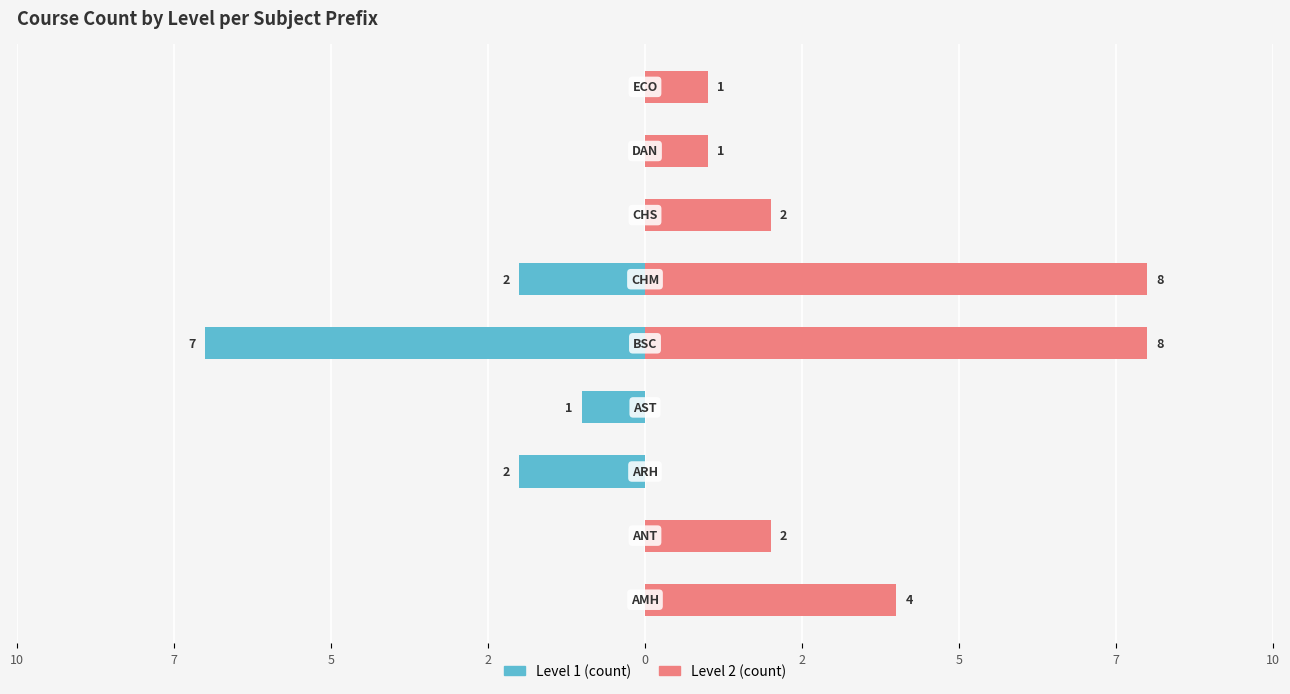

What is the label of the 4th bar from the right?

2